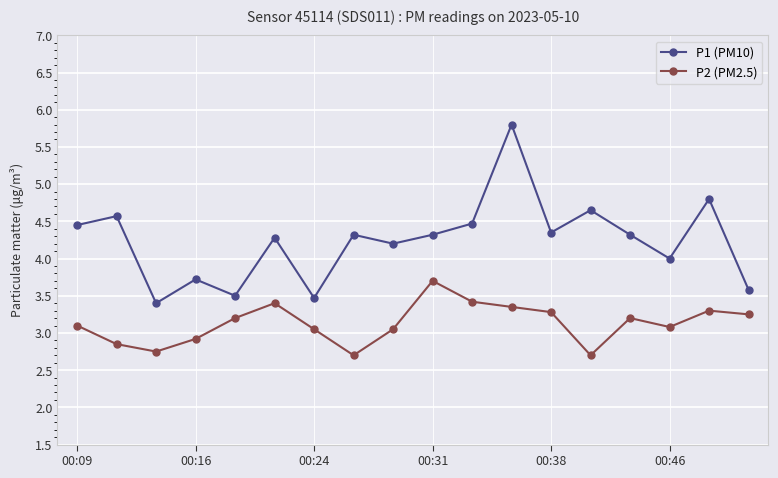

Is this an area chart (filled region under the line)?

No